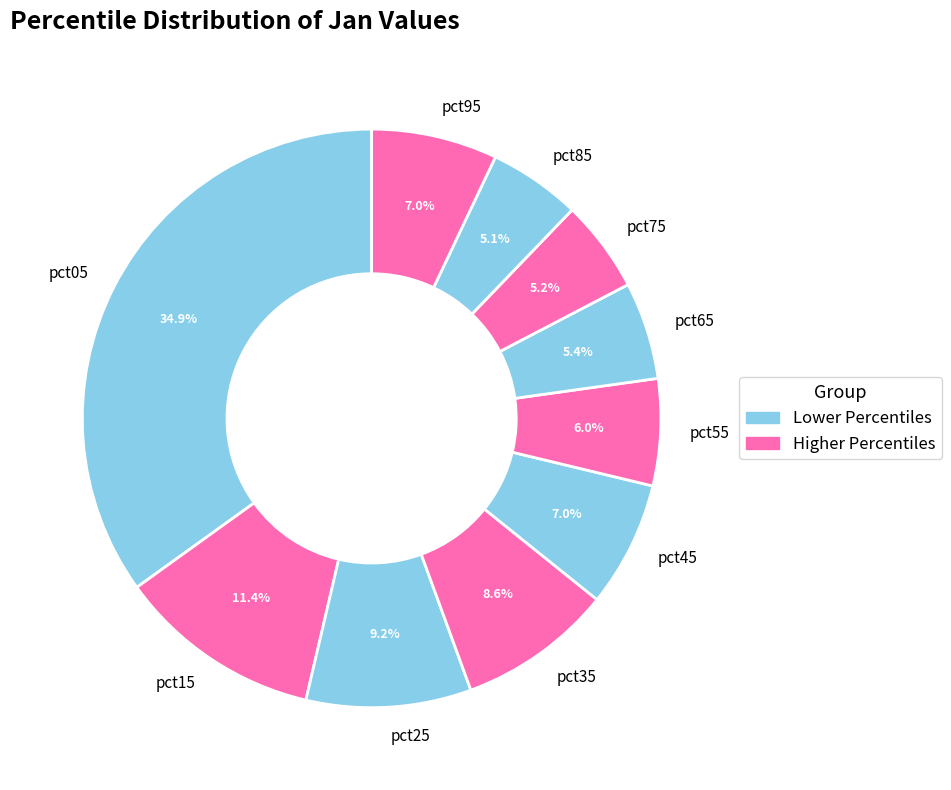

Between pct55 and pct85, which is larger?

pct55